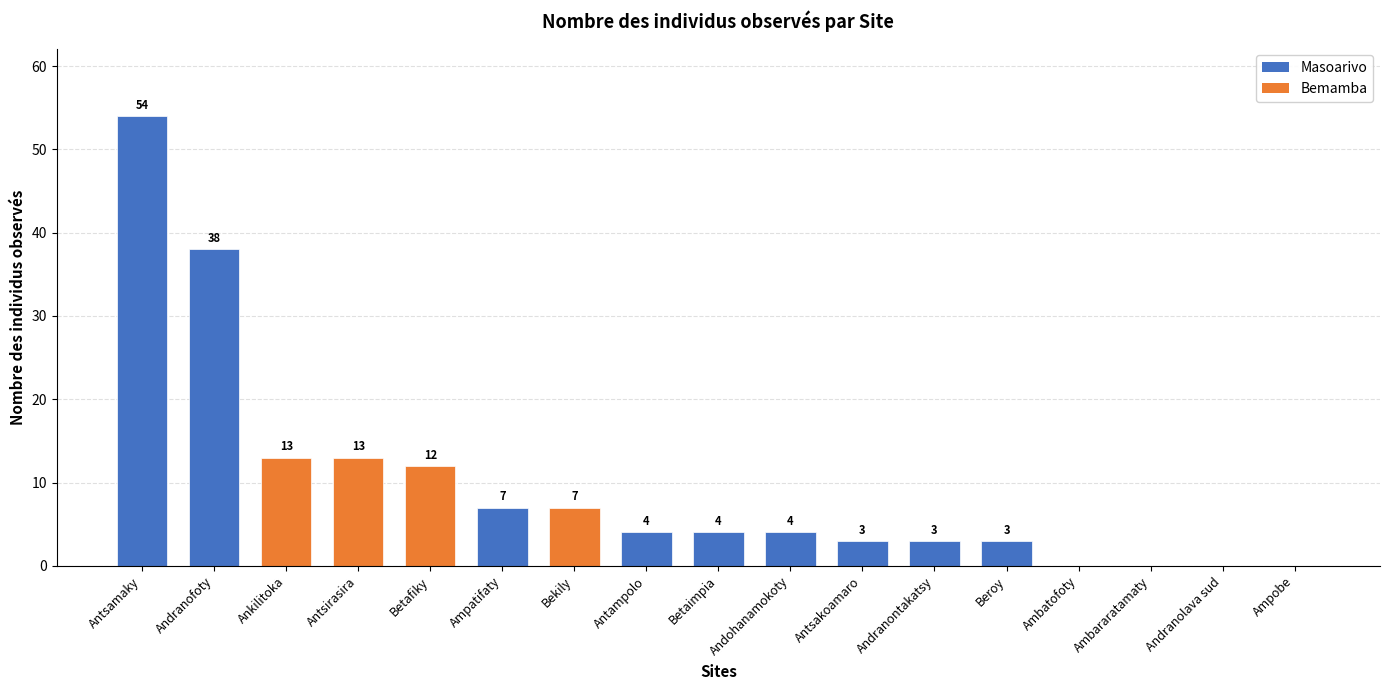

What is the value of the 7th bar from the left?

7